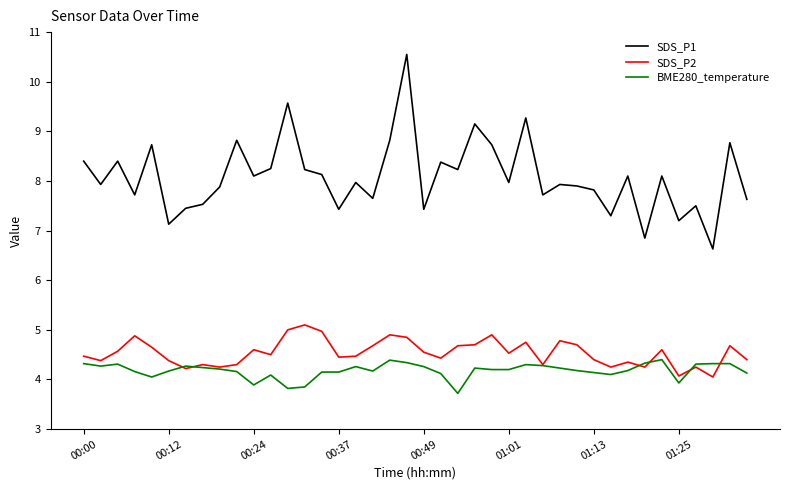

Which series has the largest range (max minus min)?

SDS_P1